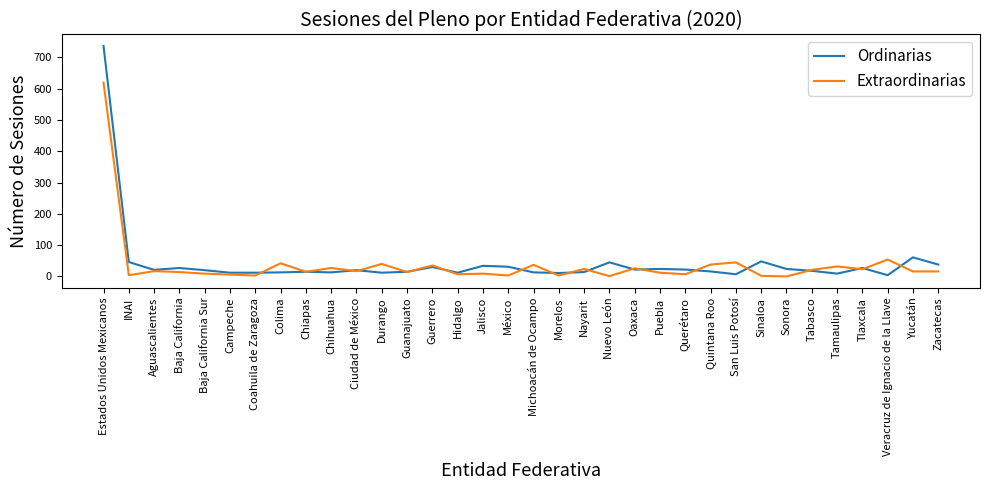

Is the value of Ordinarias at INAI greater than the value of Extraordinarias at Tlaxcala?

Yes